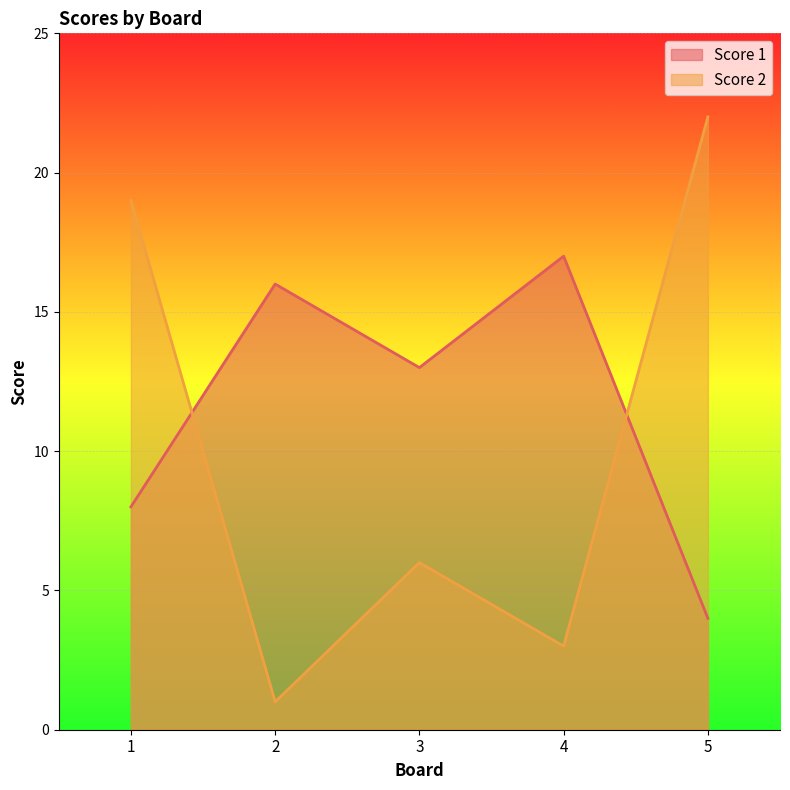

What is the value of the Score 2 point at the 4th from the left?

3